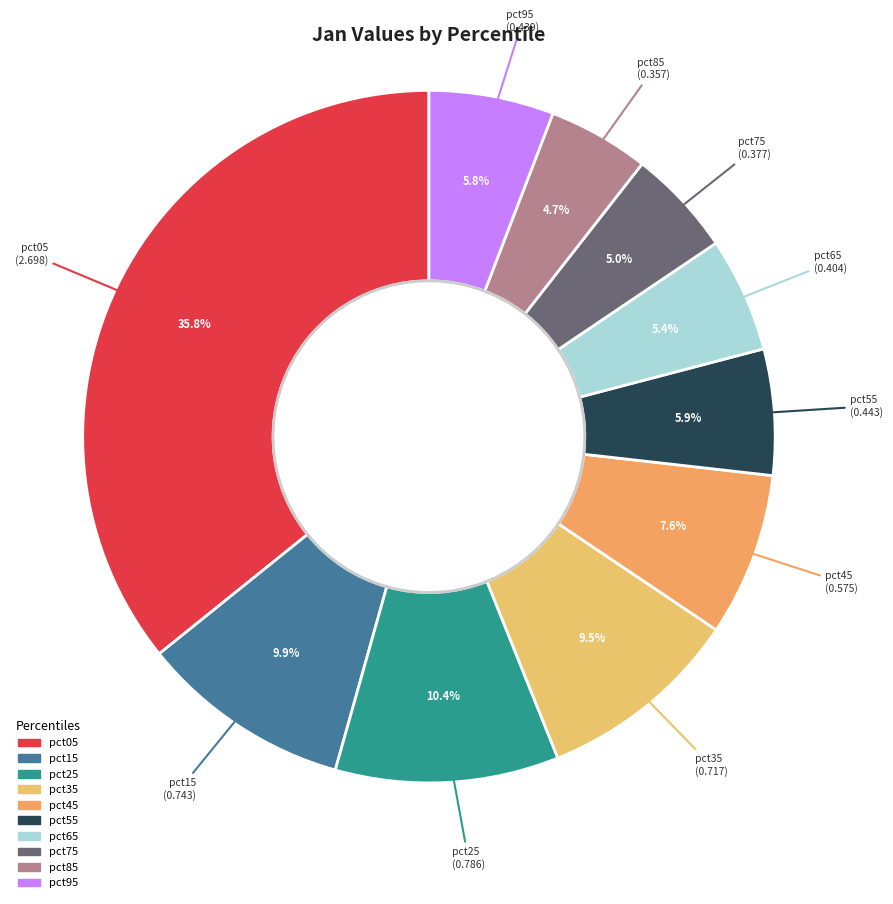

To the nearest percent, what is the difference between the pct55 and pct05 slice percentages?

30%